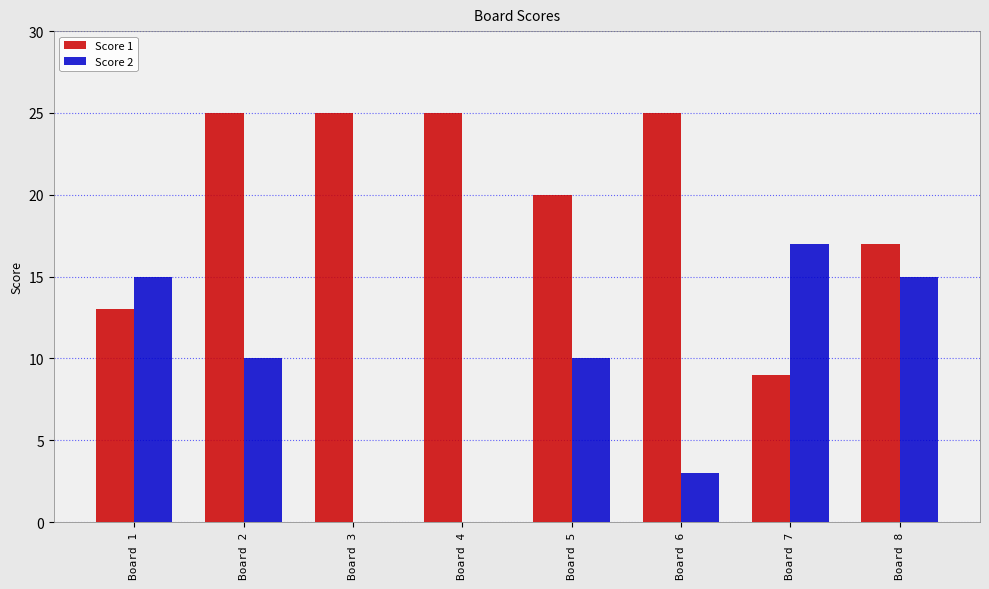

How many groups of bars are there?

8